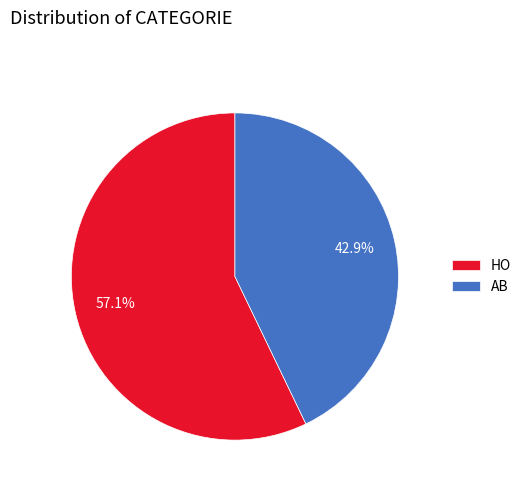

To the nearest percent, what is the combined percentage of HO and AB?

100%